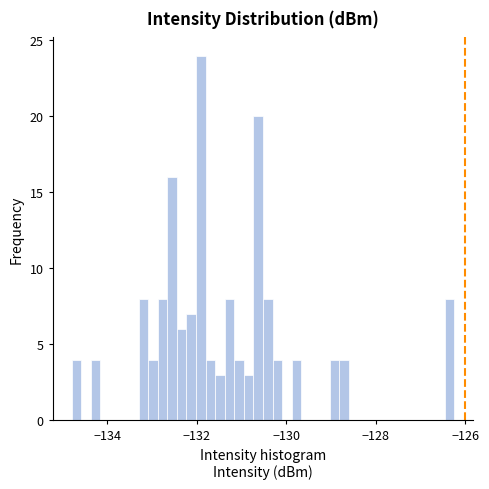

Read against the x-axis, roughly where is the centre of the tallest bar?

-132.0